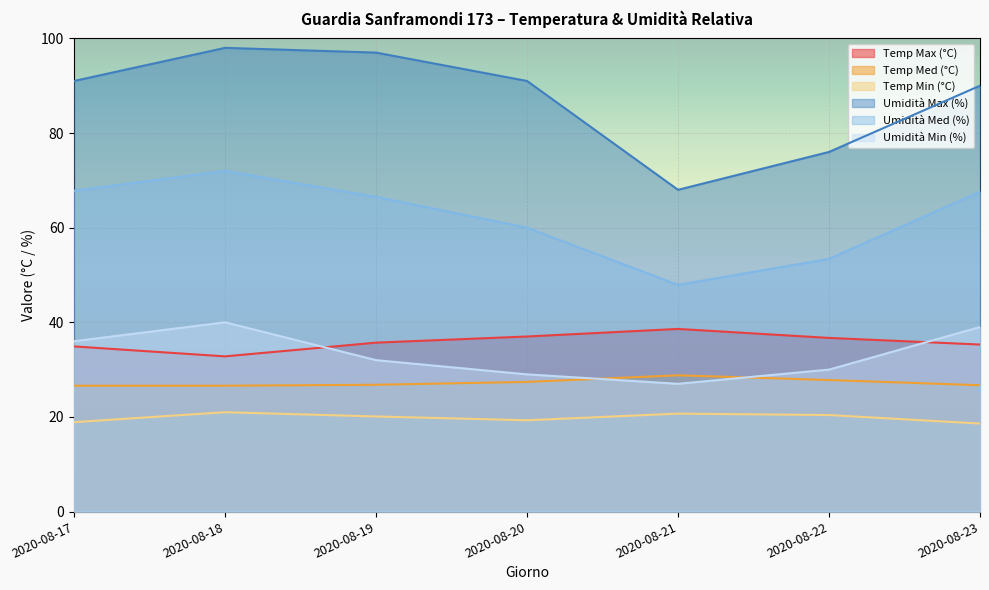

Between 2020-08-18 and 2020-08-22, which series saw the biggest shift?

Umidità Max (%)